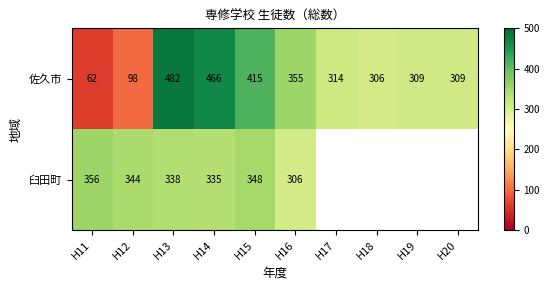

Between H12 and H14, which is larger?

H14